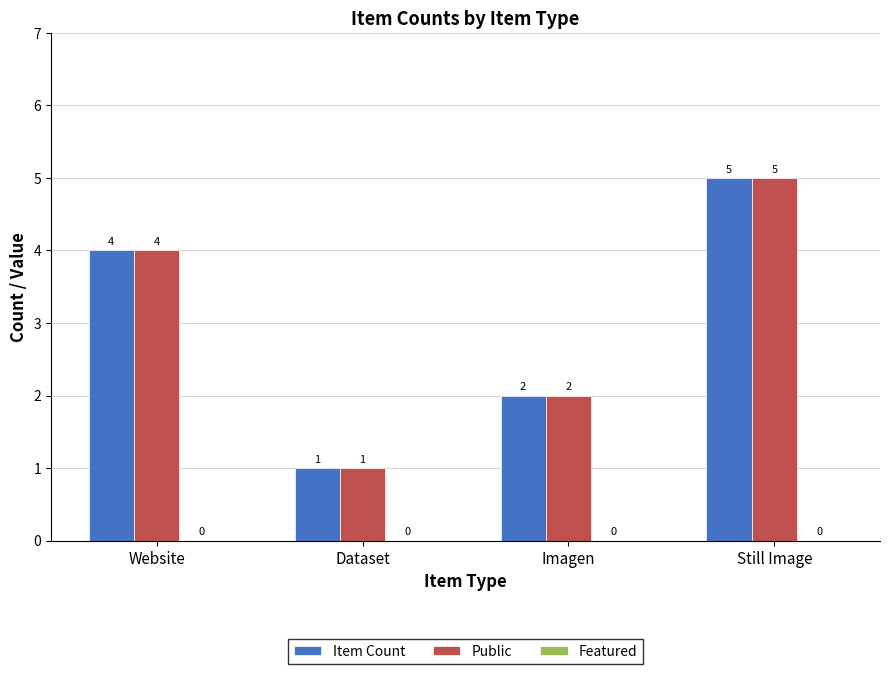

What is the difference between the Public values at Imagen and Still Image?

3